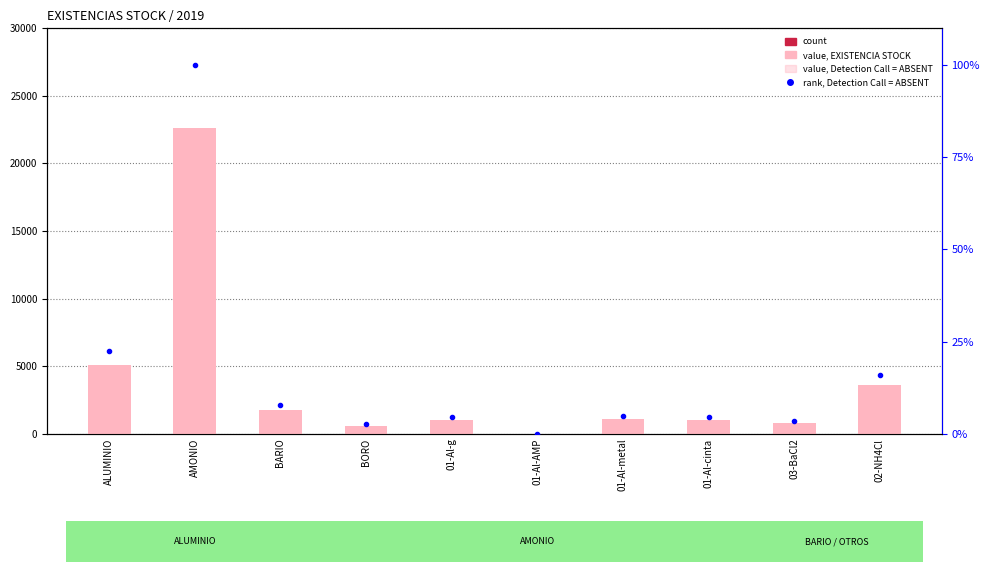

What is the sum of all count values?

50.0